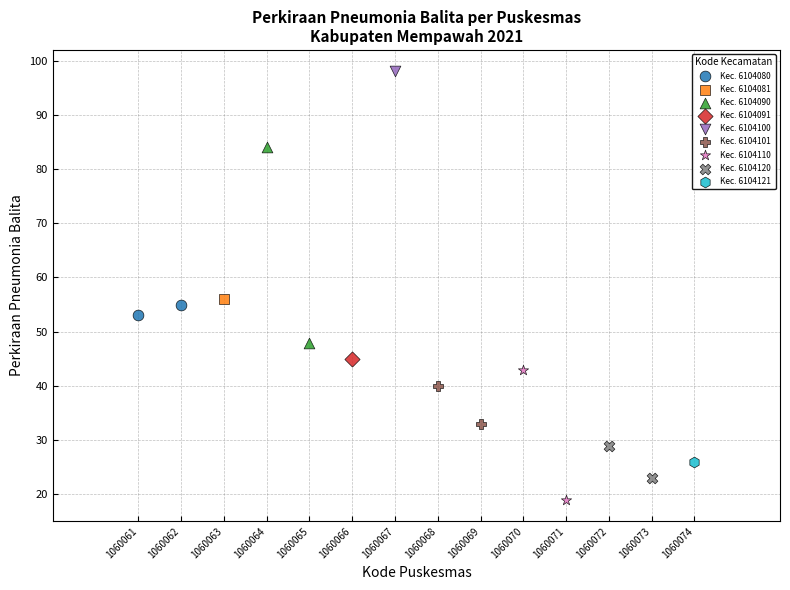

What are all the series names shown in the legend?

Kec. 6104080, Kec. 6104081, Kec. 6104090, Kec. 6104091, Kec. 6104100, Kec. 6104101, Kec. 6104110, Kec. 6104120, Kec. 6104121